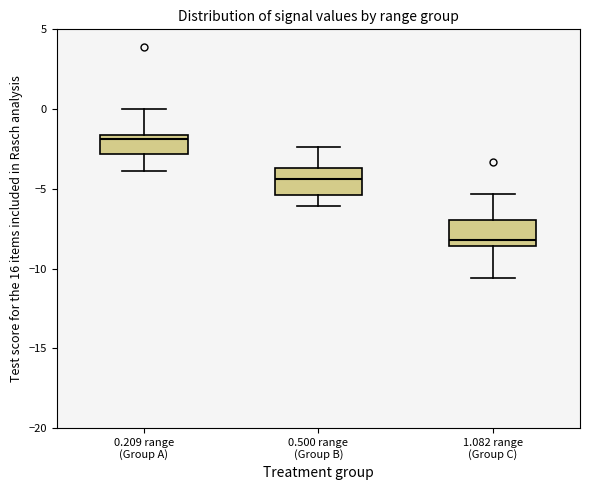

Reading left to right, transcribe this box plot: for each box, give where its median line is, the range the box spans, and where its two whiskers end, as read against the y-axis. The values are not printed on the chart, so give them approximately, as read against the axis.

0.209 range (Group A): median -2.0, box -3.0 to -1.5, whiskers -4.0 to 0.0
0.500 range (Group B): median -4.5, box -5.5 to -3.5, whiskers -6.0 to -2.5
1.082 range (Group C): median -8.0, box -8.5 to -7.0, whiskers -10.5 to -5.5